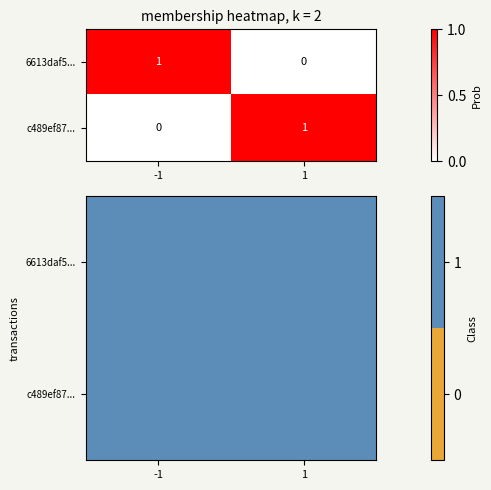

Between 1 and 0, which is larger?

1